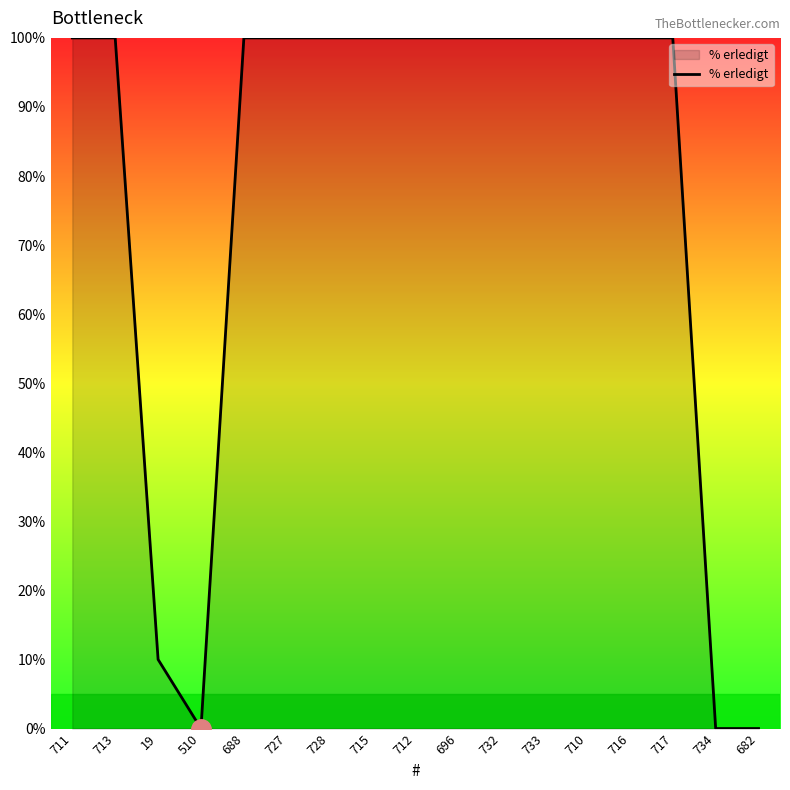

What is the maximum value shown in the chart?

100